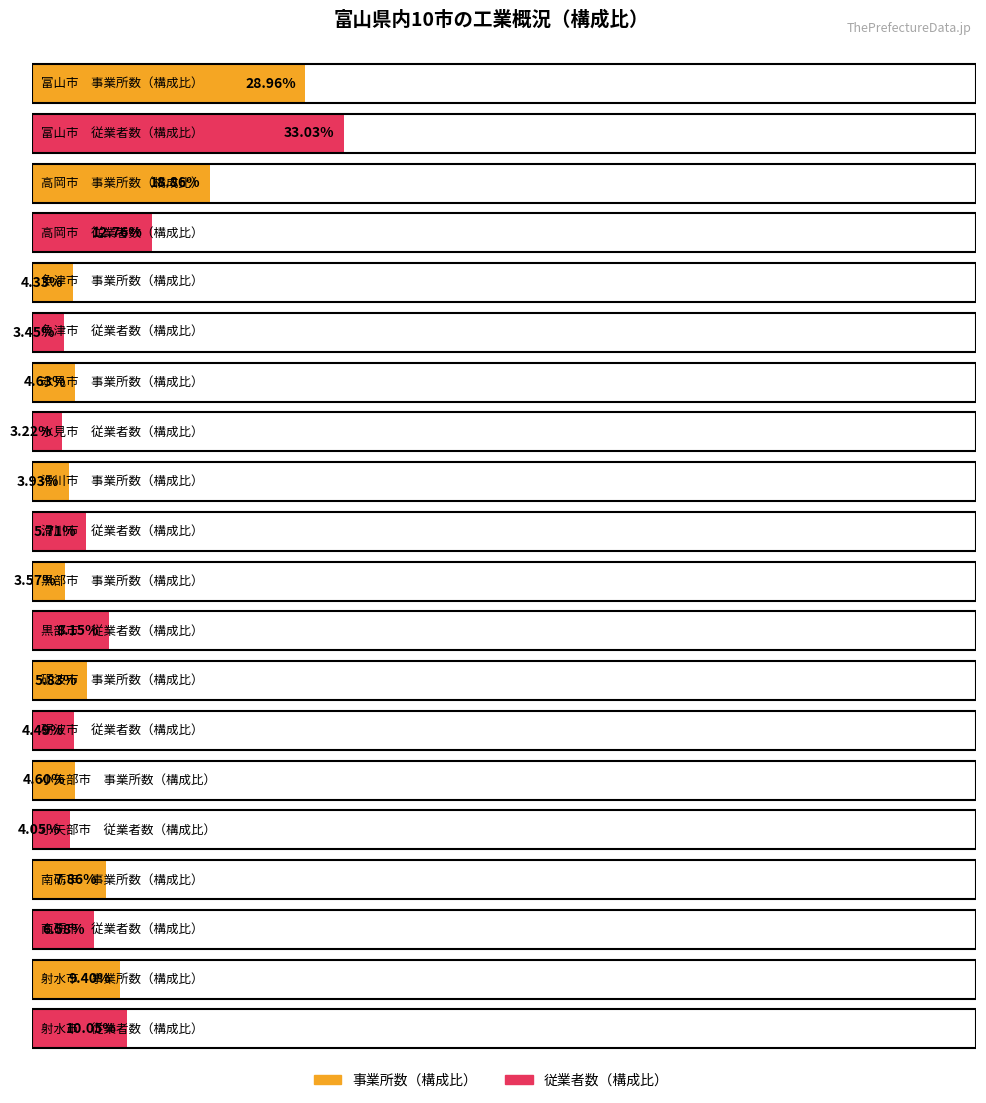

Which label corresponds to the smallest value in the chart?

氷見市